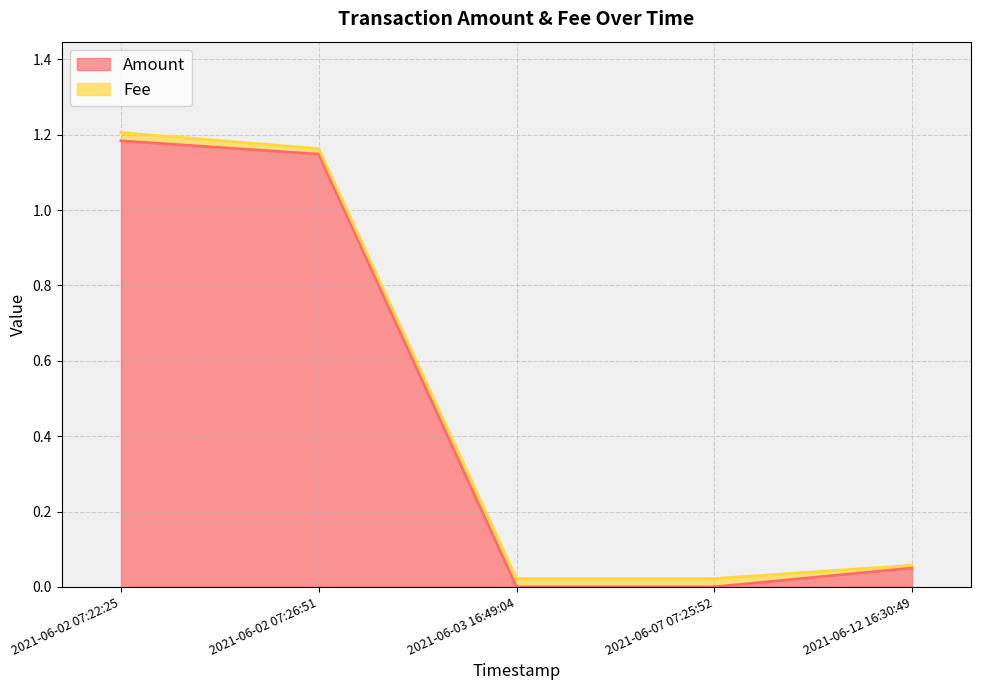

Which category has the lowest value across all series?

2021-06-03 16:49:04